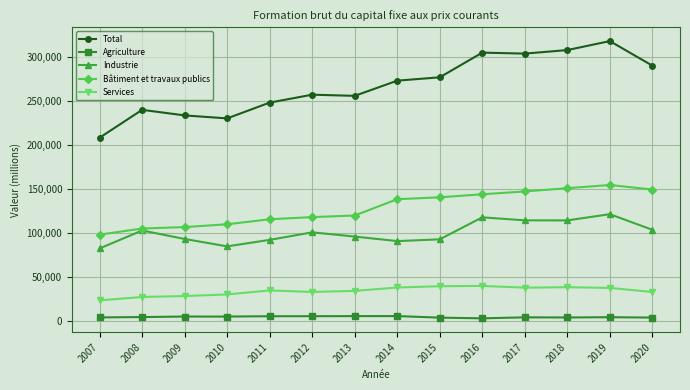

At which category is the sum across all series the highest?

2019